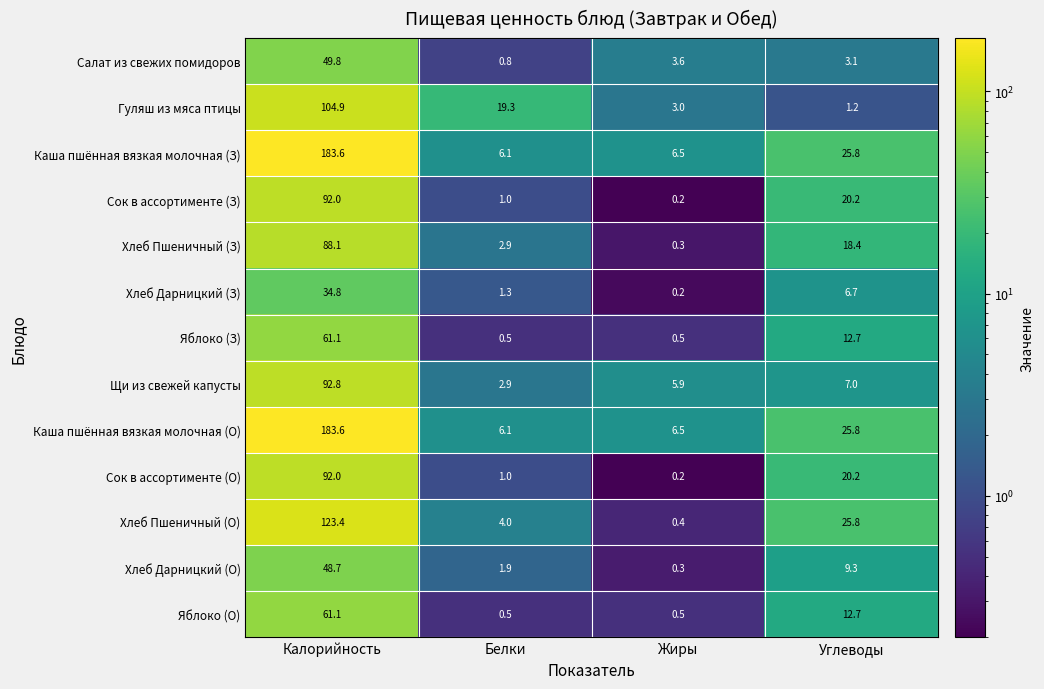

Where is Гуляш из мяса птицы nearest to the value 53?

Белки